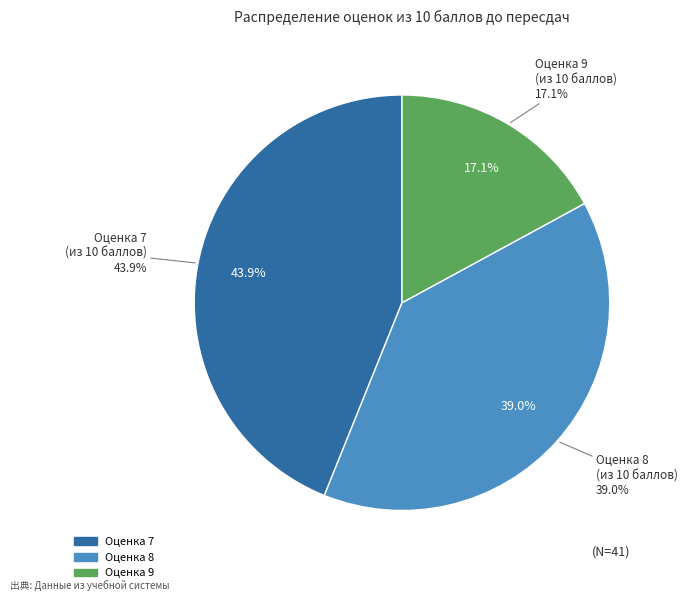

True or false: 8 accounts for 39% of the total.

True